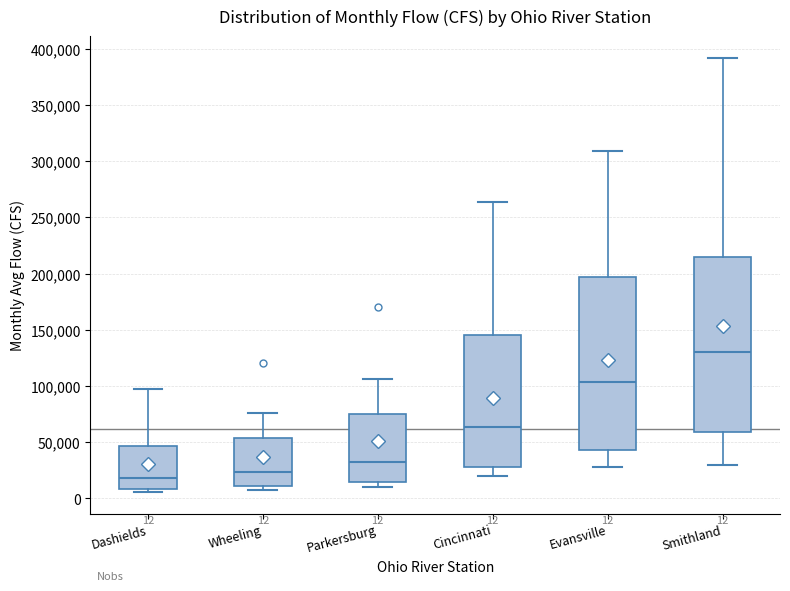

Which box has the highest median line?

Smithland